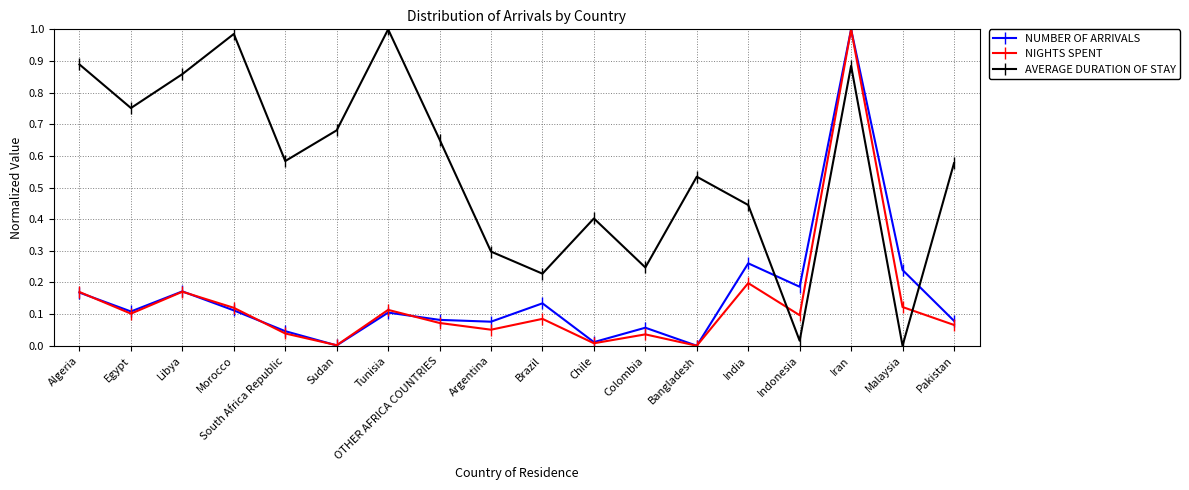

Which series changed the most between Argentina and Indonesia?

AVERAGE DURATION OF STAY